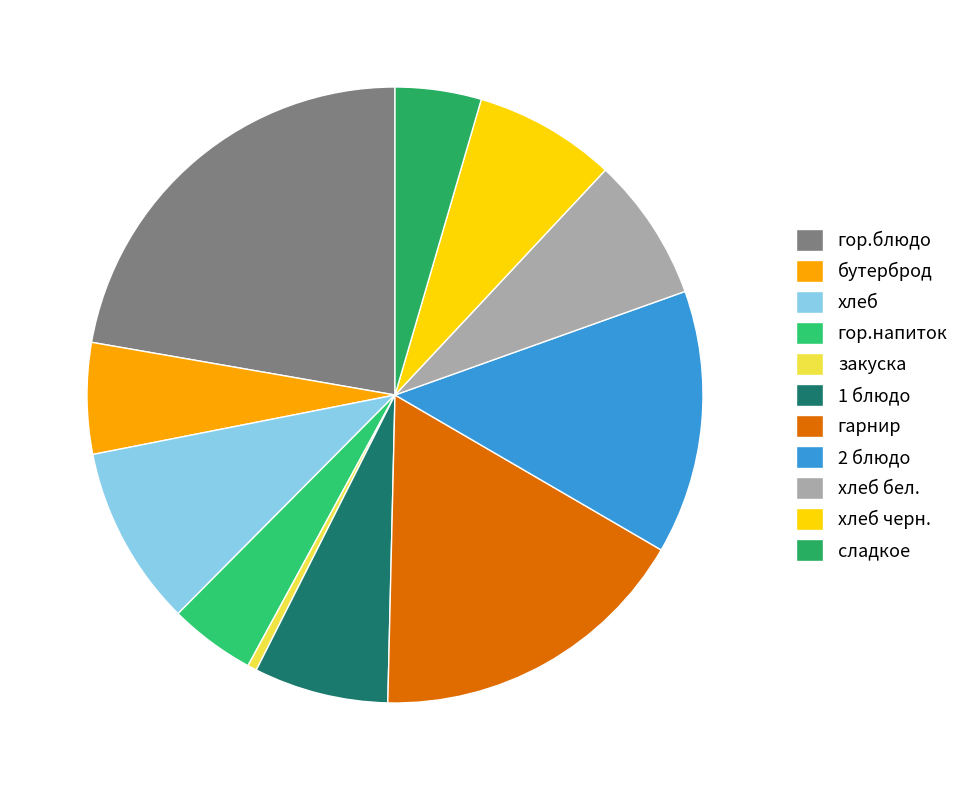

Combined, do бутерброд and 1 блюдо account for over 50%?

No